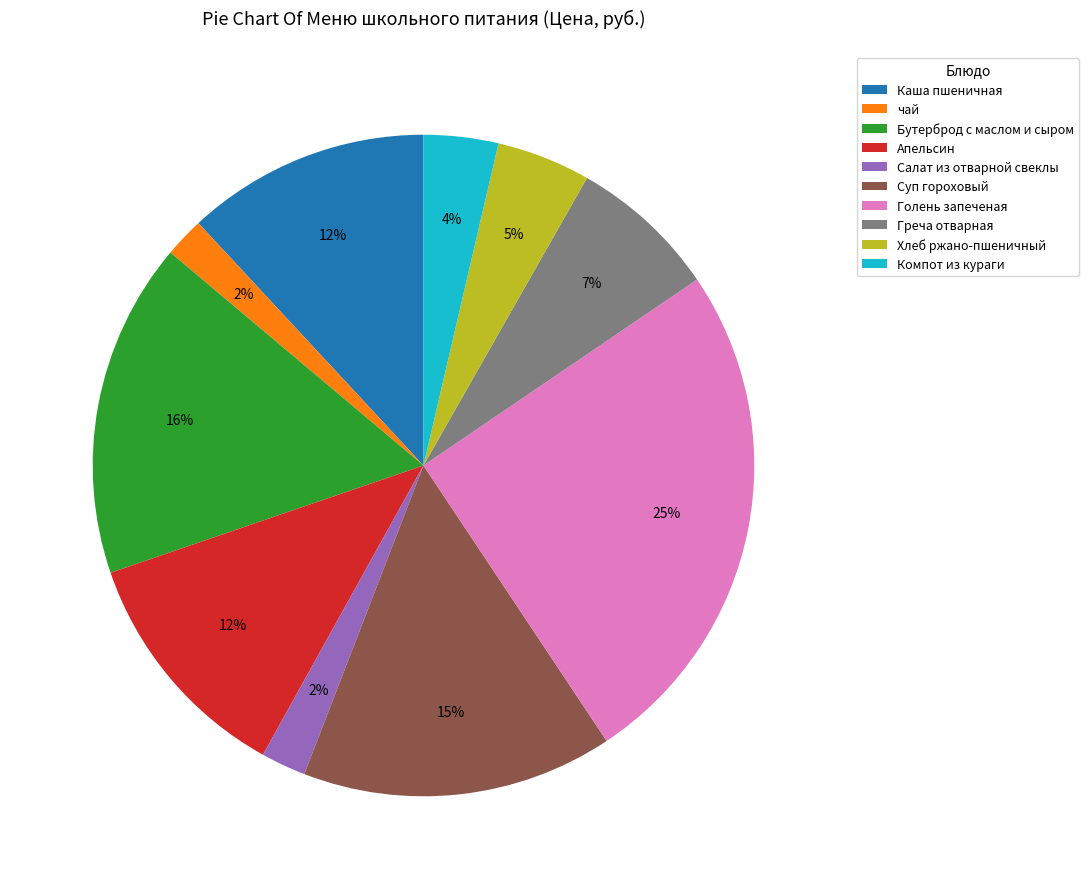

Which category has the biggest portion of the pie?

Голень запеченая